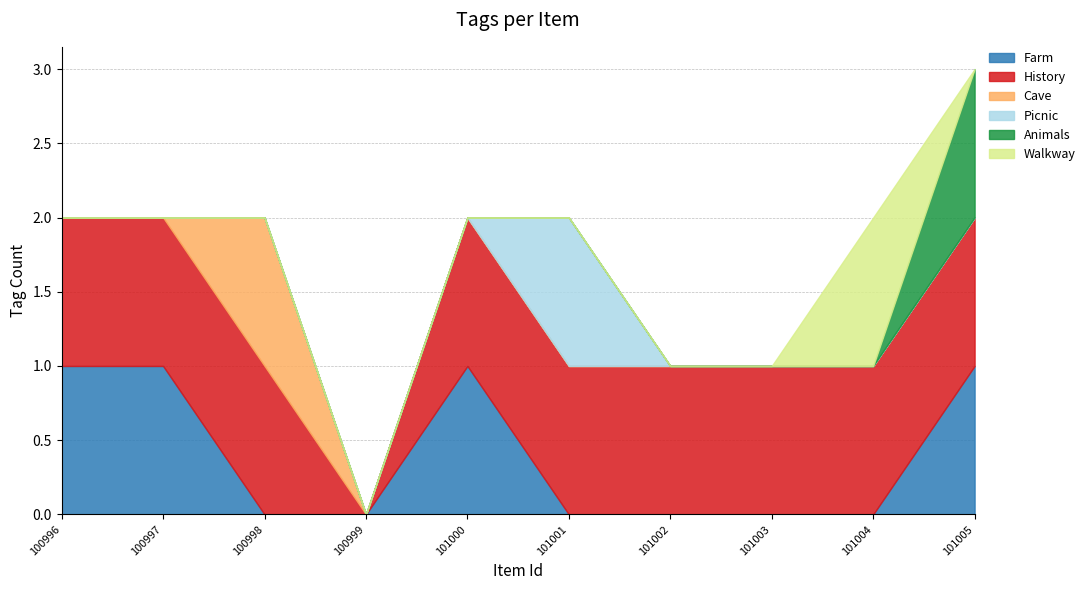

True or false: Walkway and Picnic intersect in this chart.

False